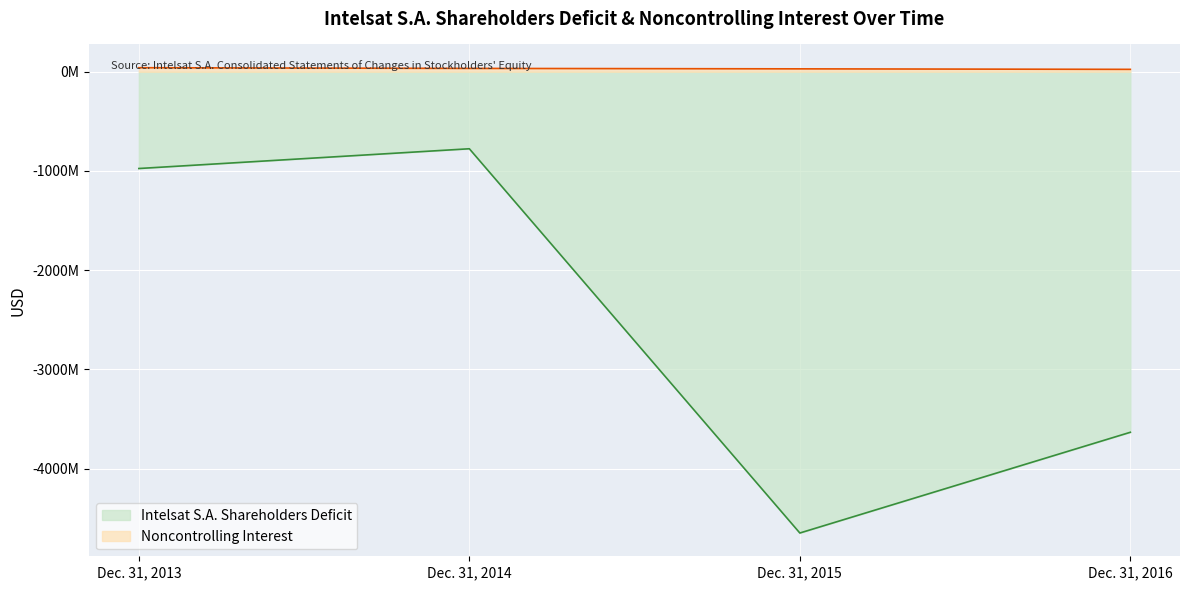

How many data points in Noncontrolling Interest are above 33701000?

1